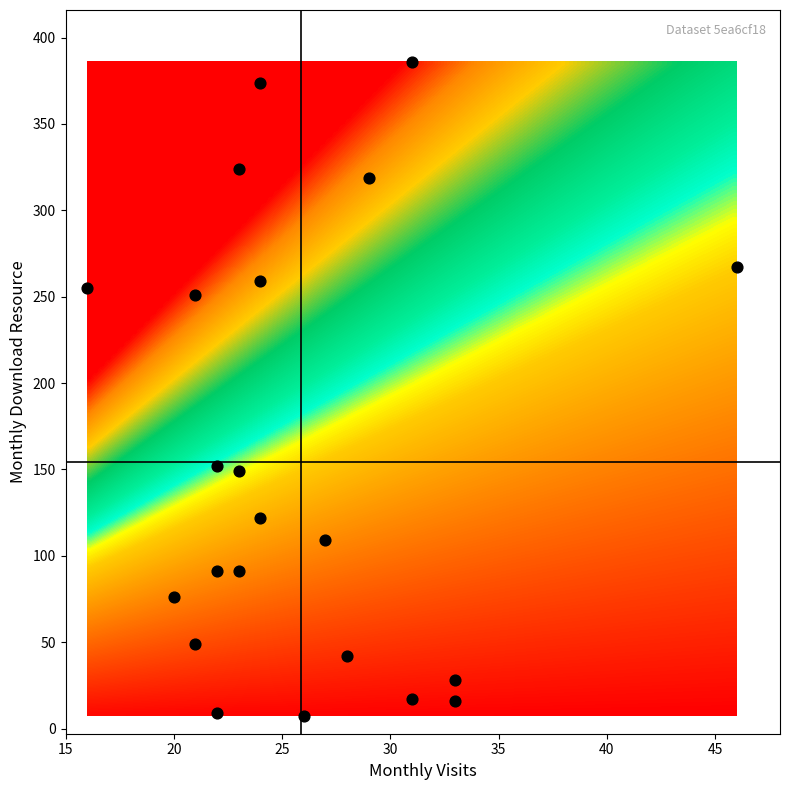

What is the range of Y values (max minus min)?

379